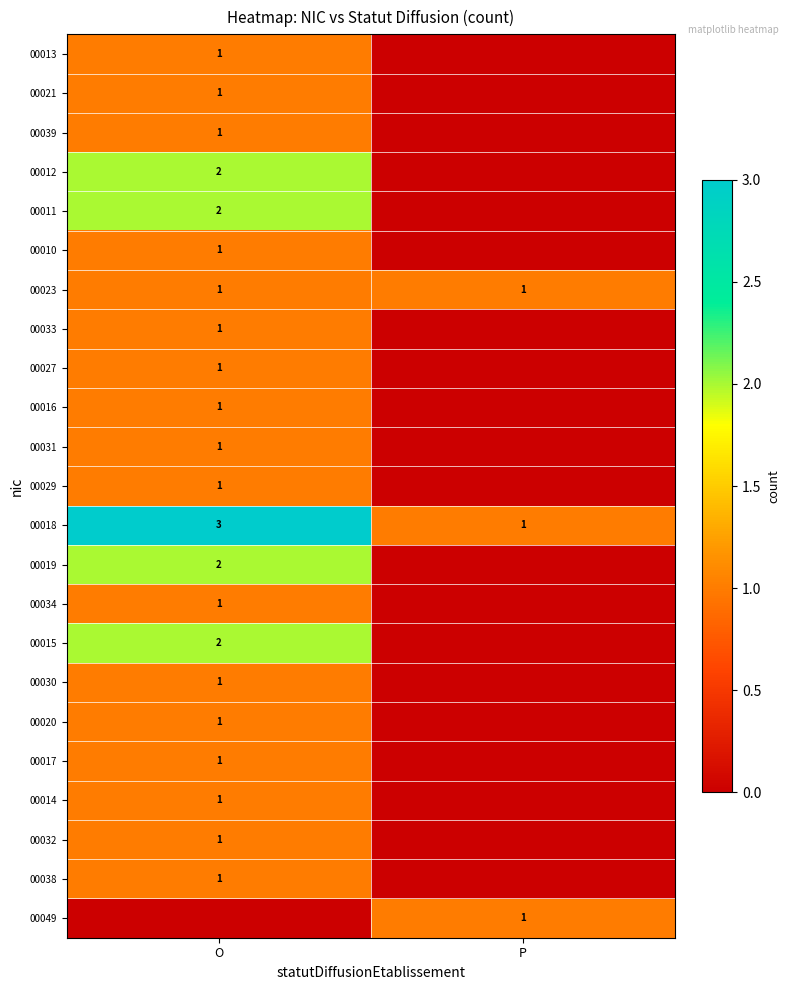

The value of 00030 at O is 1. True or false?

True